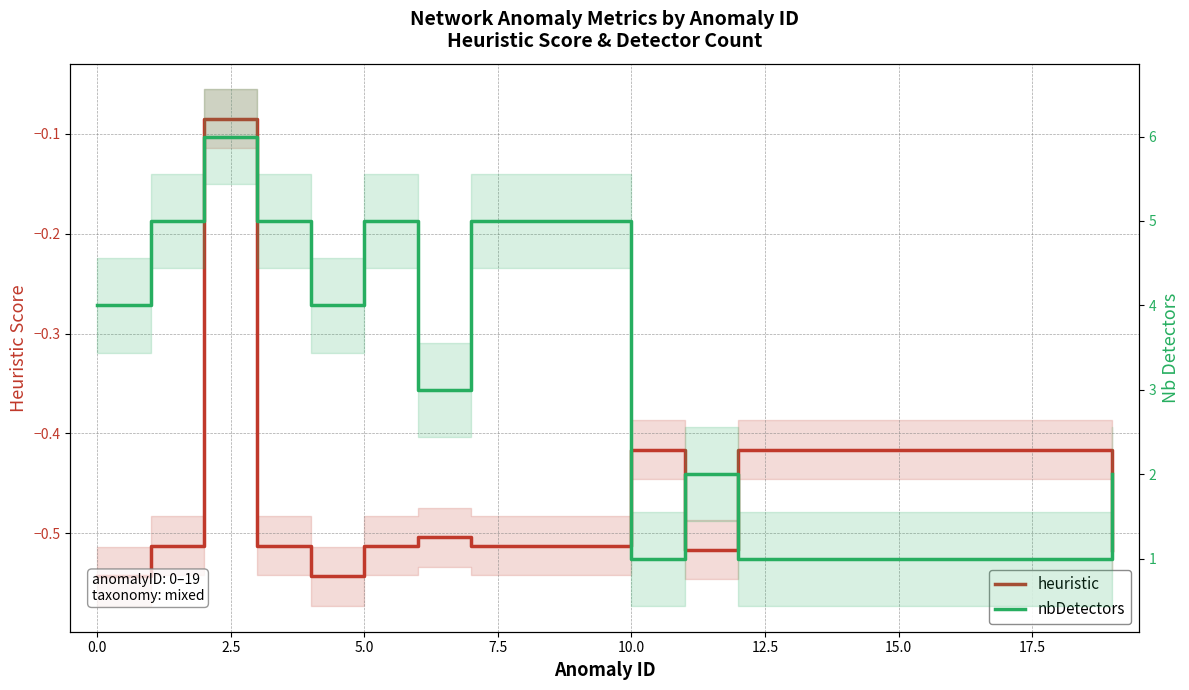

Which has a higher value, −2.5 or 15.0?

15.0